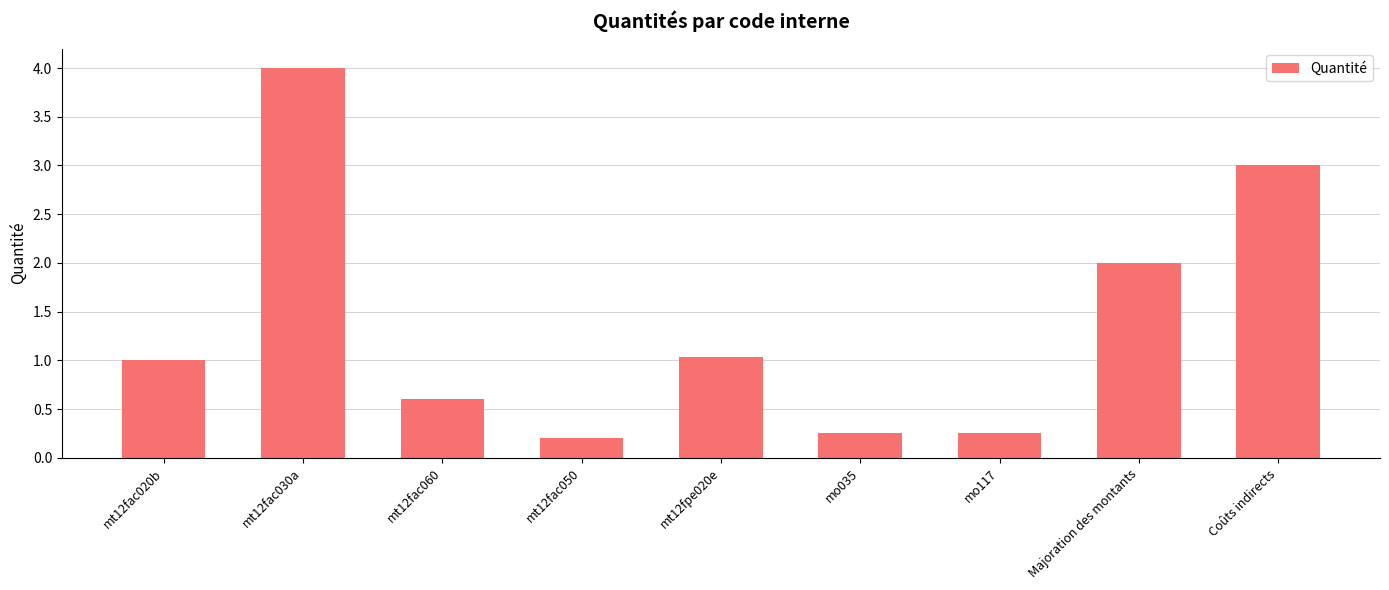

What is the label of the 9th bar from the left?

Coûts indirects